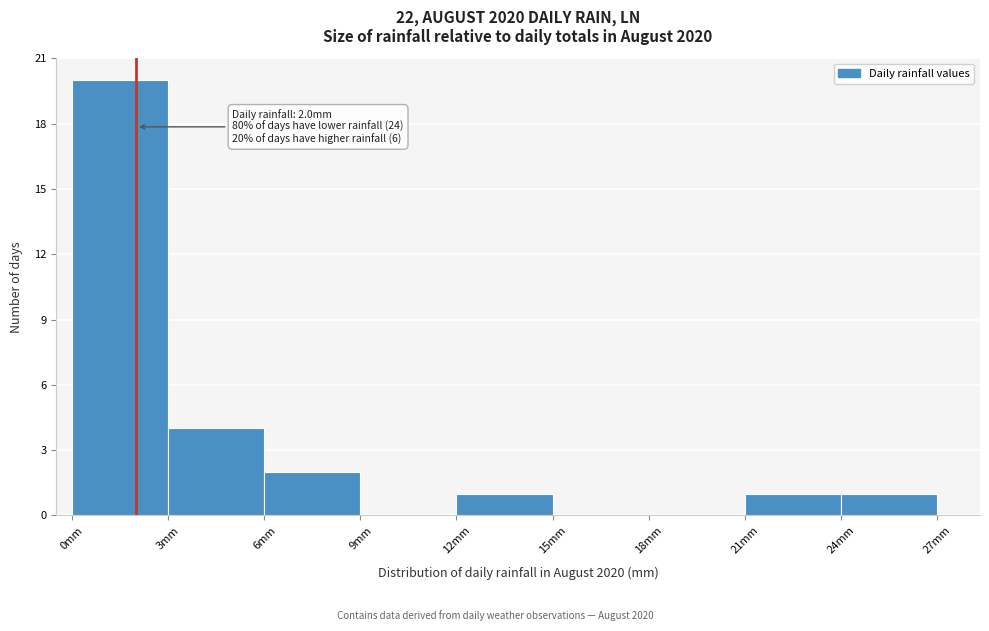

Over which range of the x-axis is the bar tallest?

0 to 3